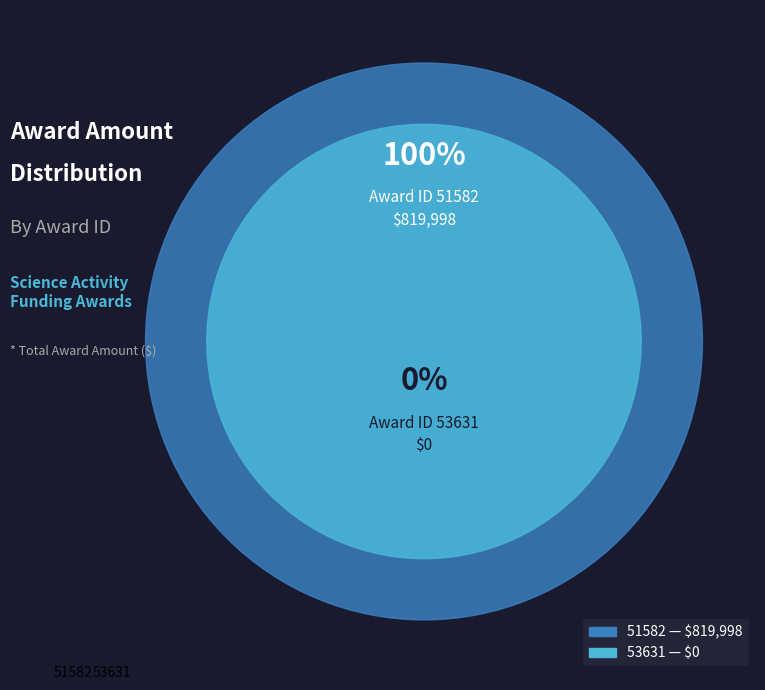

Which category has the biggest portion of the pie?

51582